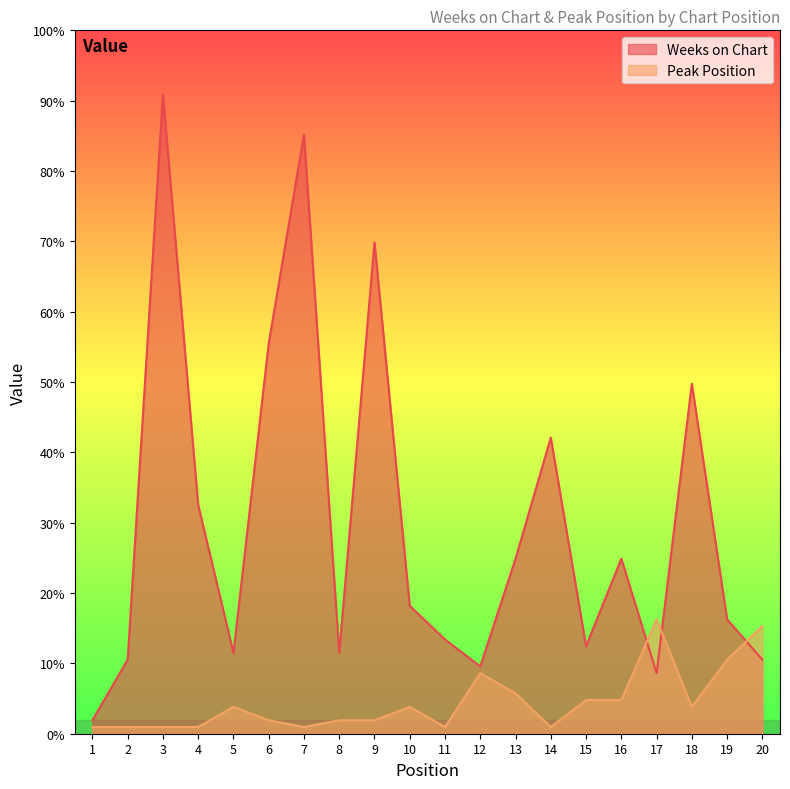

At how many categories does at least one series exceed 60?

3